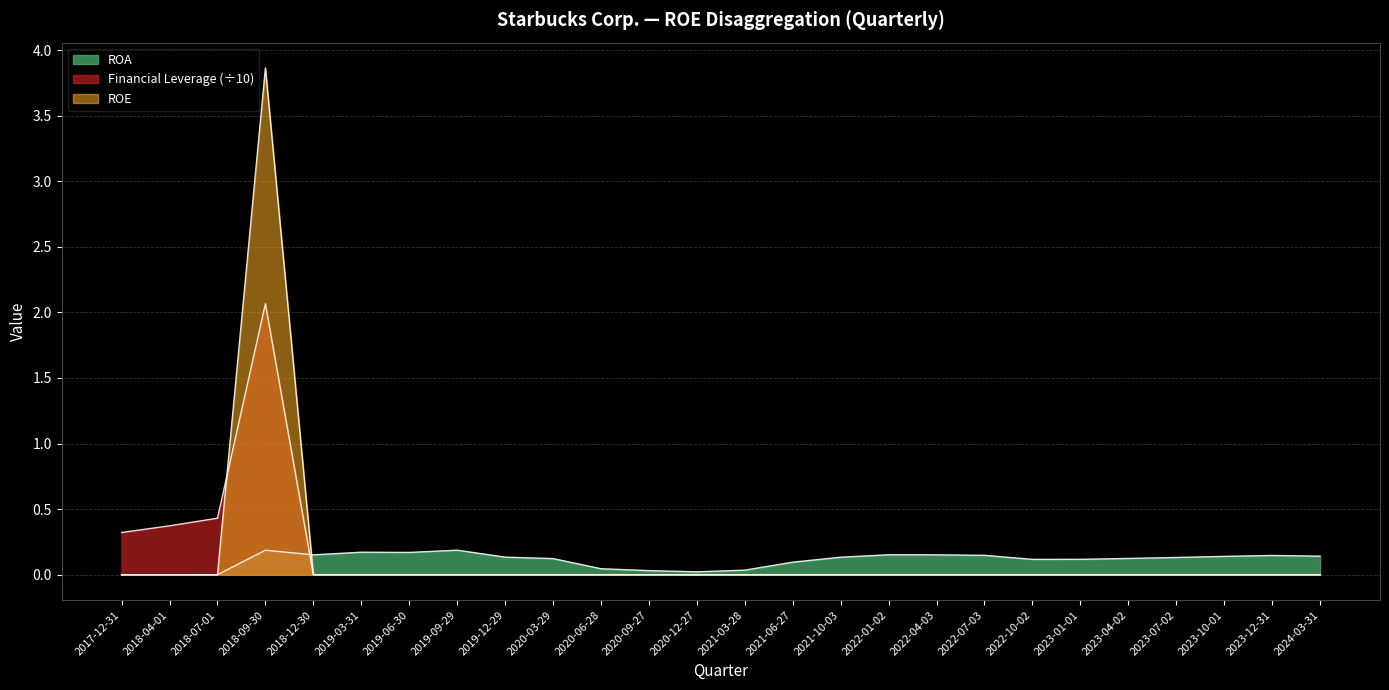

After their last crossing, which series has the higher values: ROE or Financial Leverage?

ROE